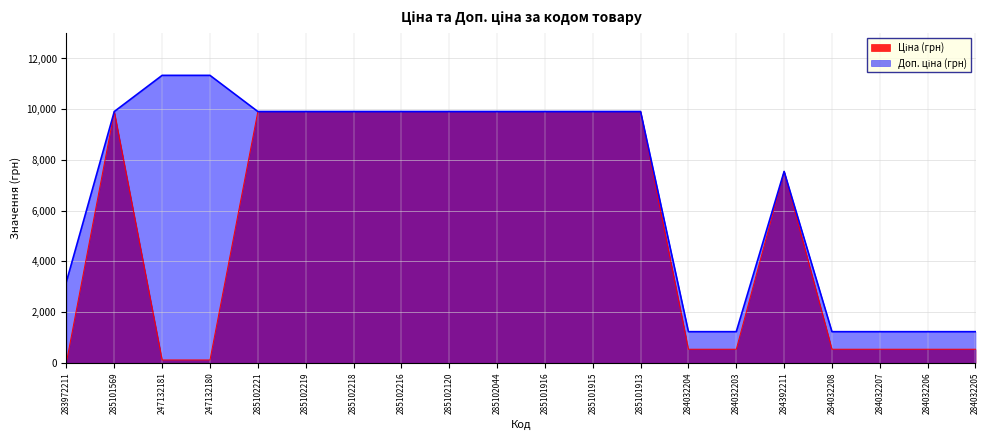

At which label does Доп. ціна first exceed 9908?

285101569